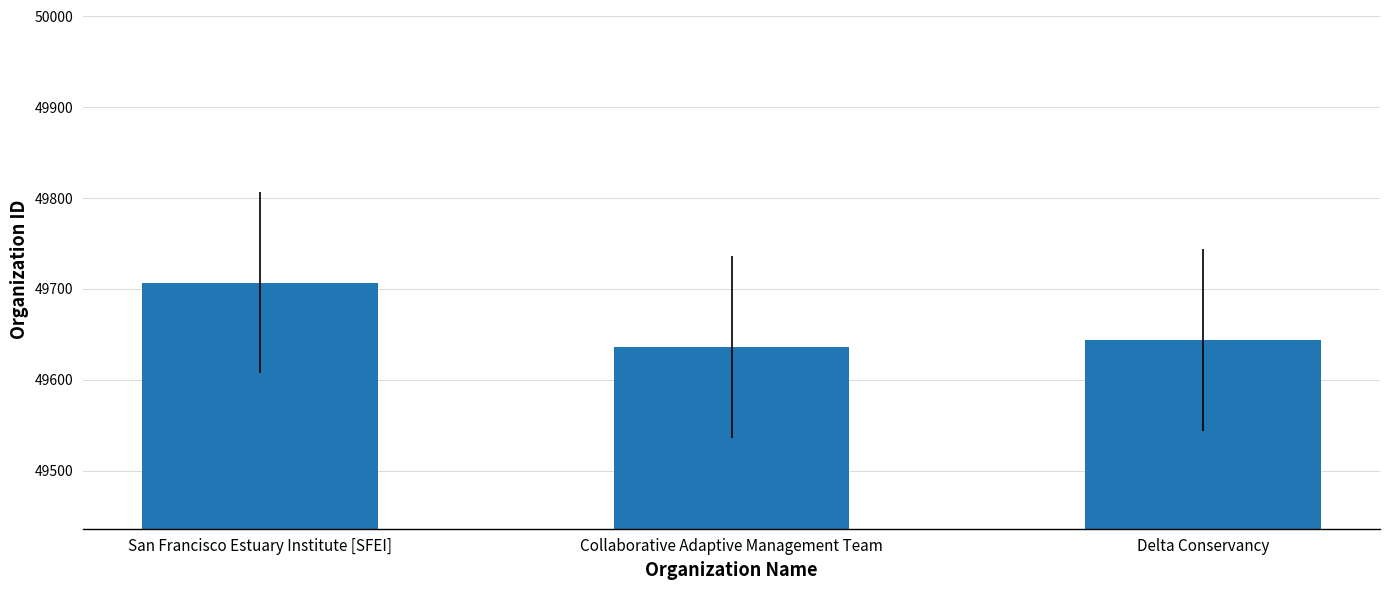

Reading right to left, list all the values displayed in this chart.

49644	49636	49707